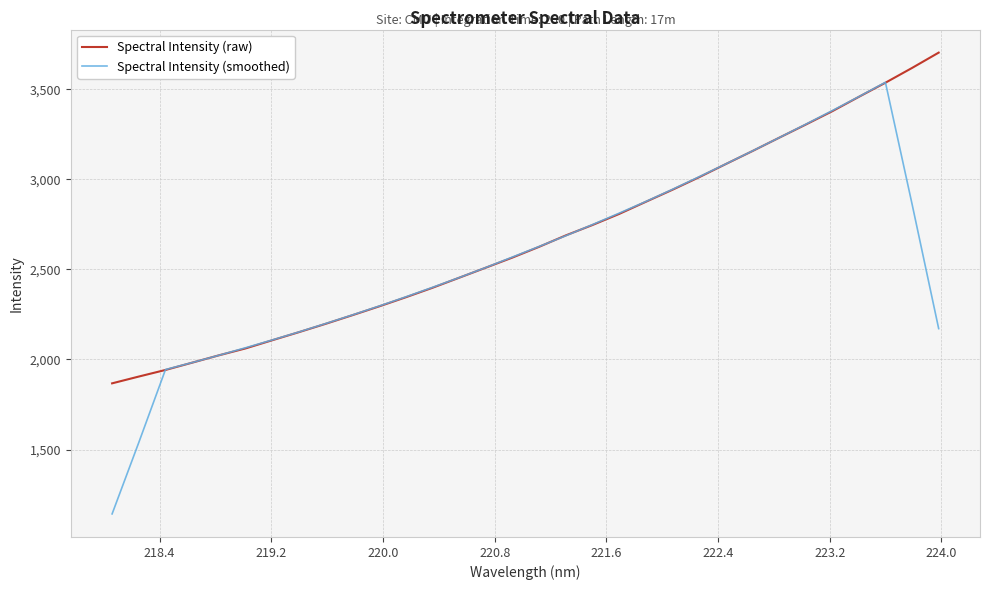

List the series in order of their peak value, highest first.

Spectral Intensity (raw), Spectral Intensity (smoothed)